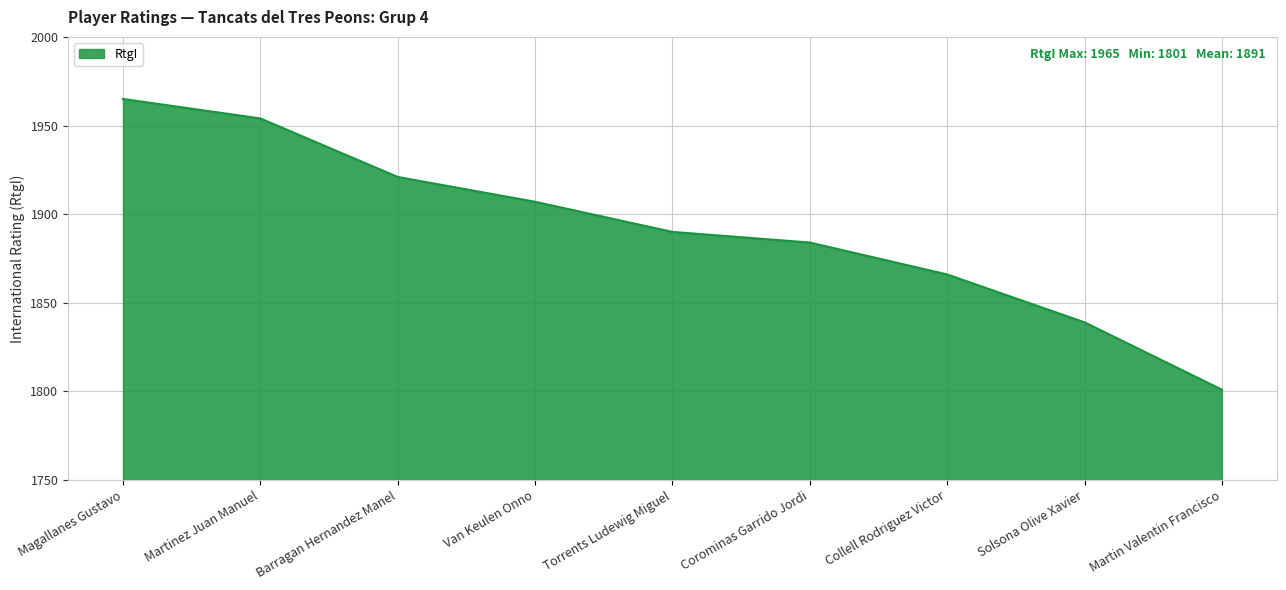

Rank the categories by value from lowest to highest.

Martin Valentin Francisco, Solsona Olive Xavier, Collell Rodriguez Victor, Corominas Garrido Jordi, Torrents Ludewig Miguel, Van Keulen Onno, Barragan Hernandez Manel, Martinez Juan Manuel, Magallanes Gustavo